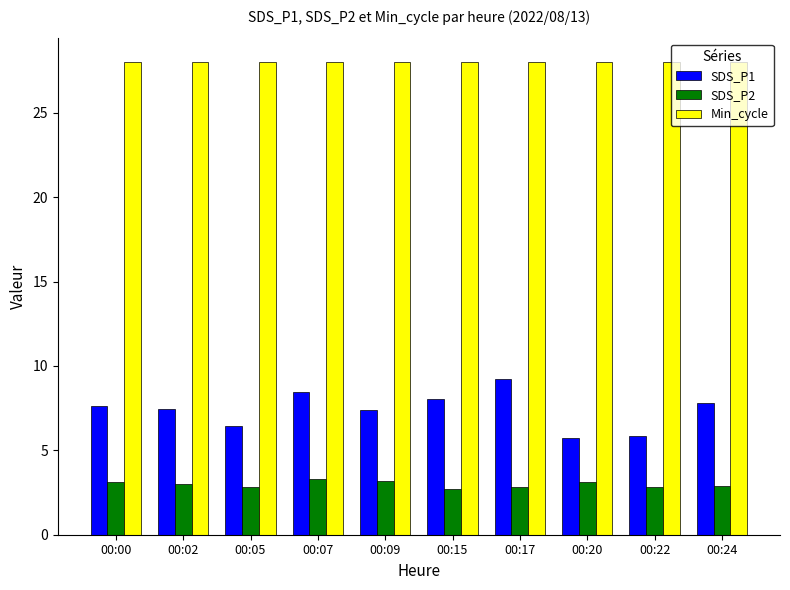

Count the number of data series in this chart.

3